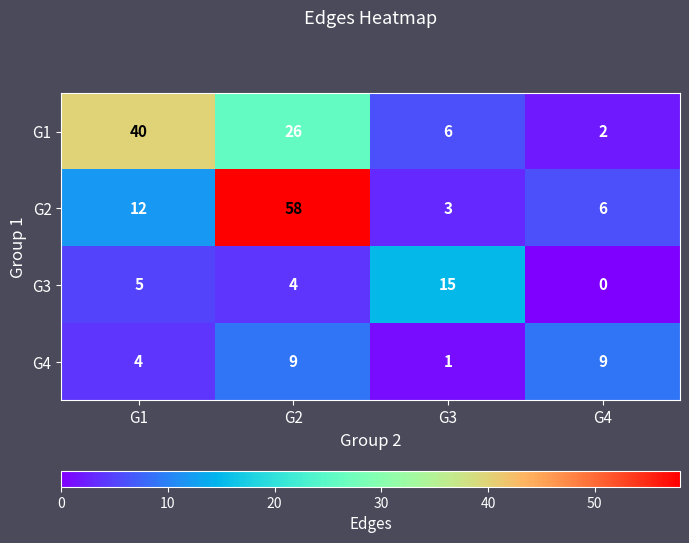

What is the difference between the maximum and minimum values in the G3 series?

15